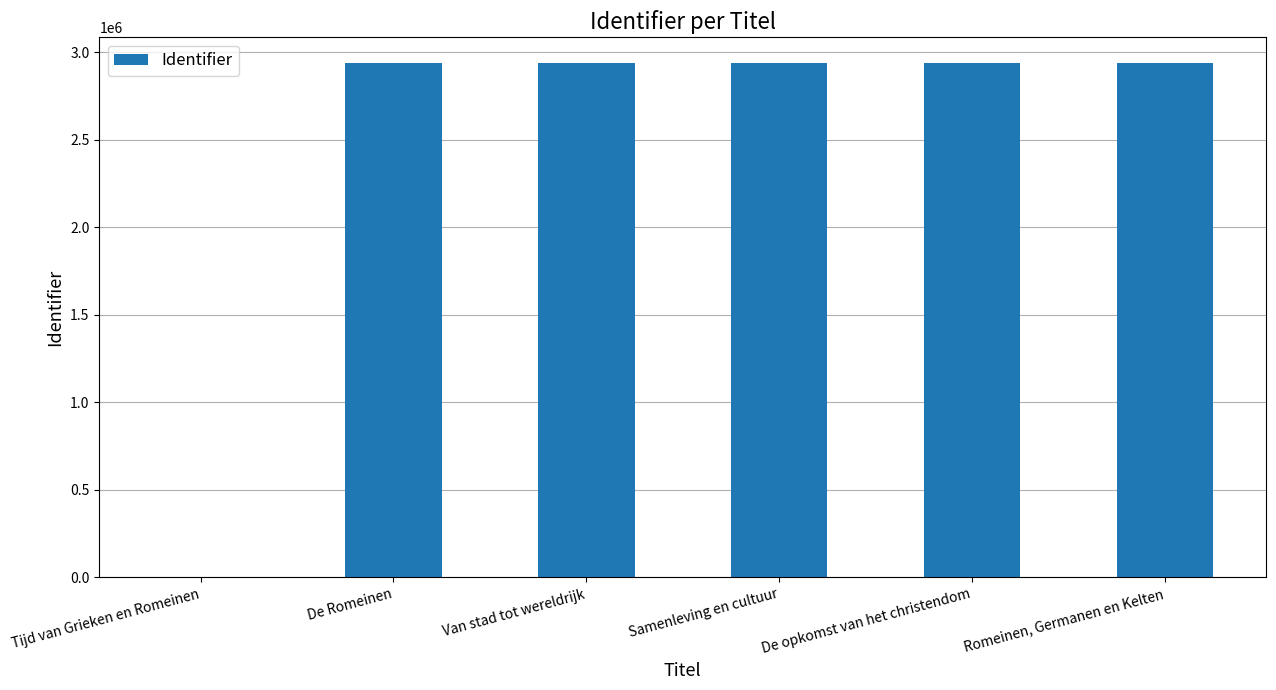

Are the bars horizontal?

No